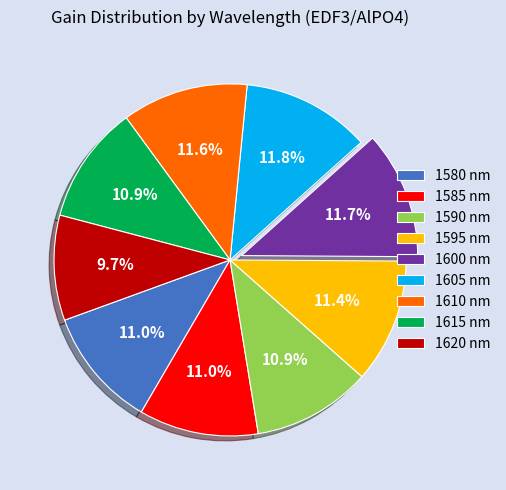

Count the number of slices in the pie.

9